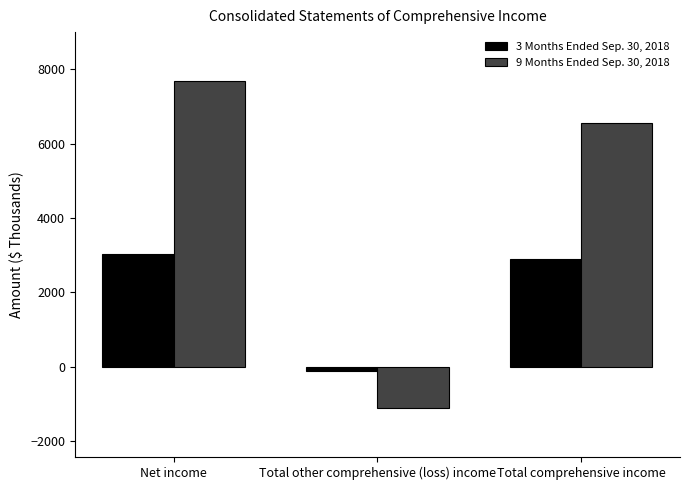

How many negative values does the 3 Months Ended Sep. 30, 2018 series have?

1